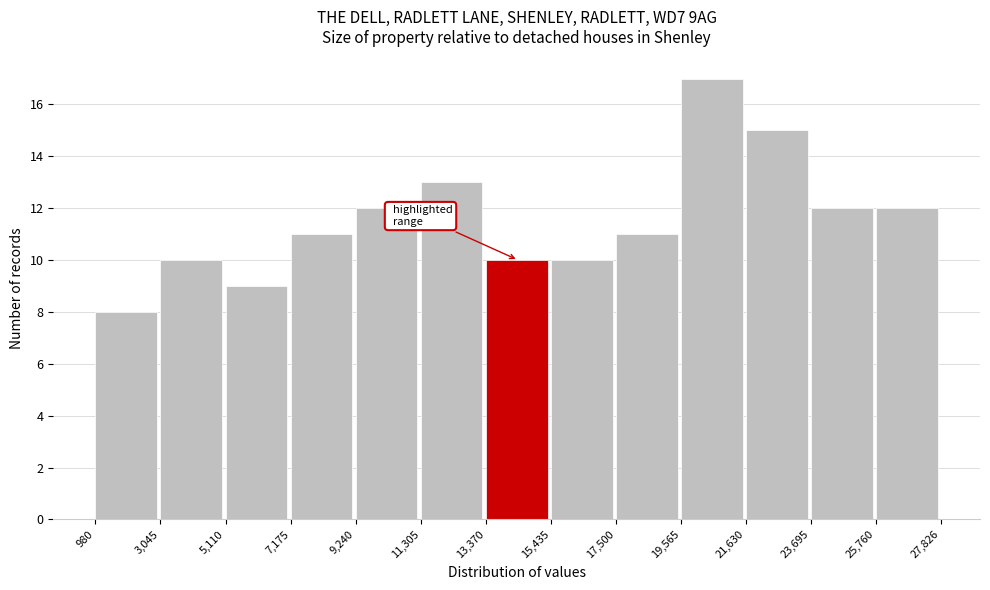

How tall is the bar that spans 23,695 to 25,760 on the x-axis? The values are not printed on the chart, so give them approximately, as read against the axis.

12